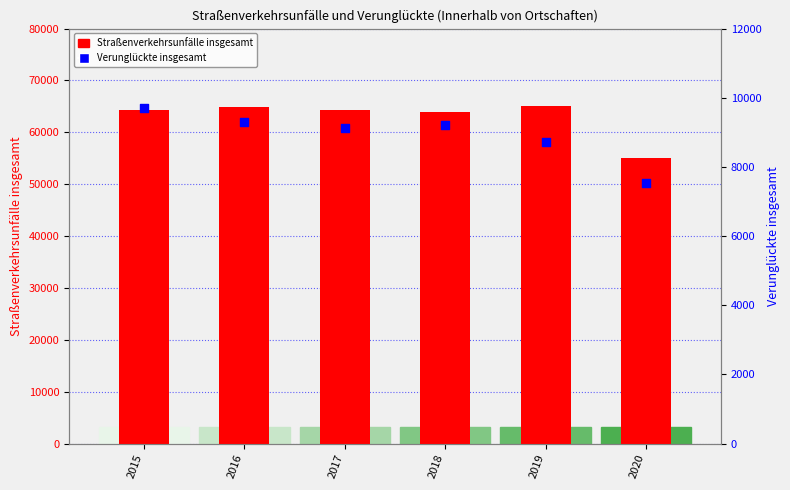

Is the value of Verunglückte insgesamt at 2017 greater than the value of Straßenverkehrsunfälle insgesamt at 2015?

No